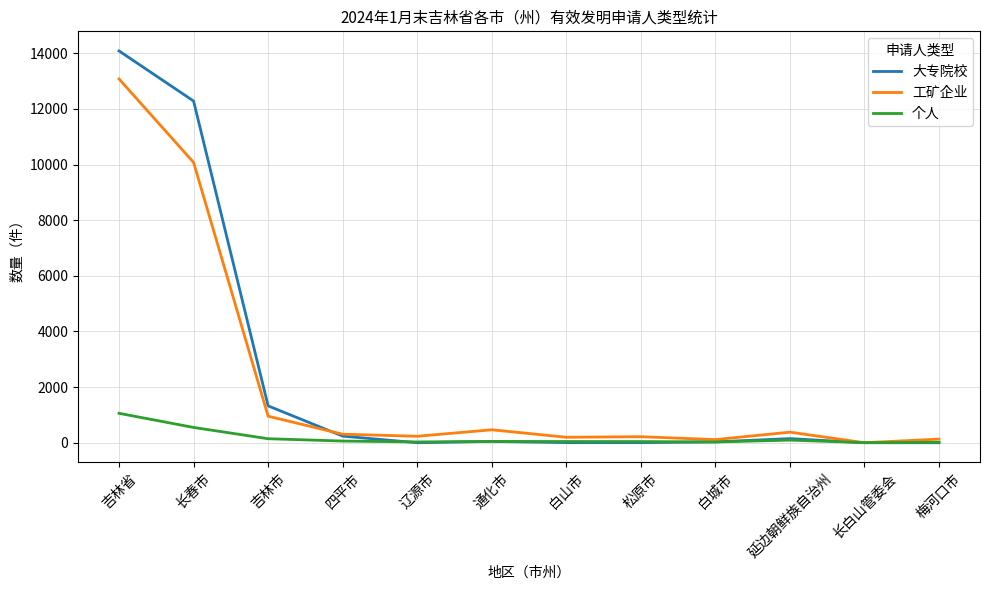

At which label is 工矿企业 closest to 6538?

长春市